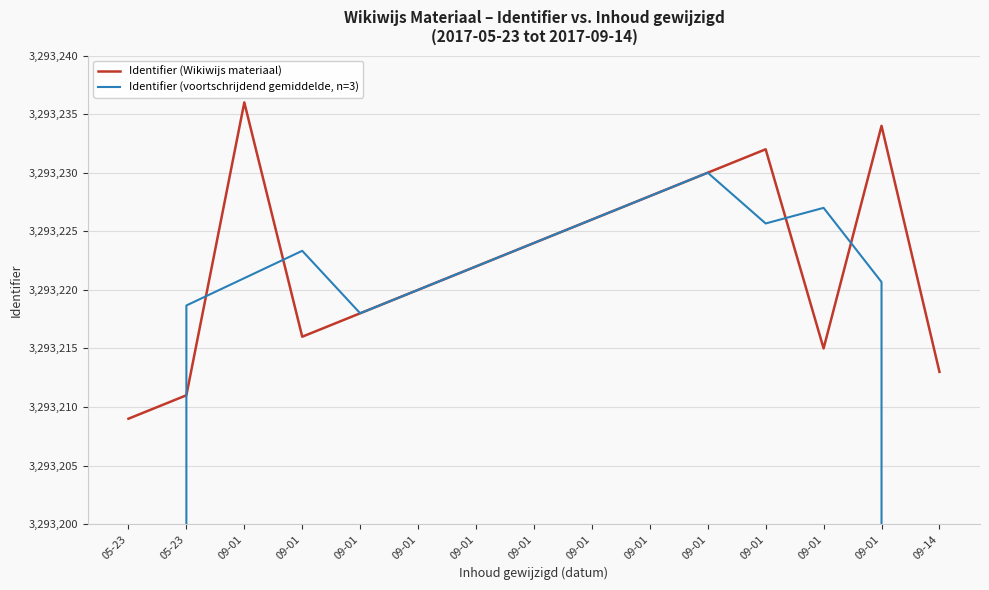

At how many categories does at least one series exceed 2241095?

15